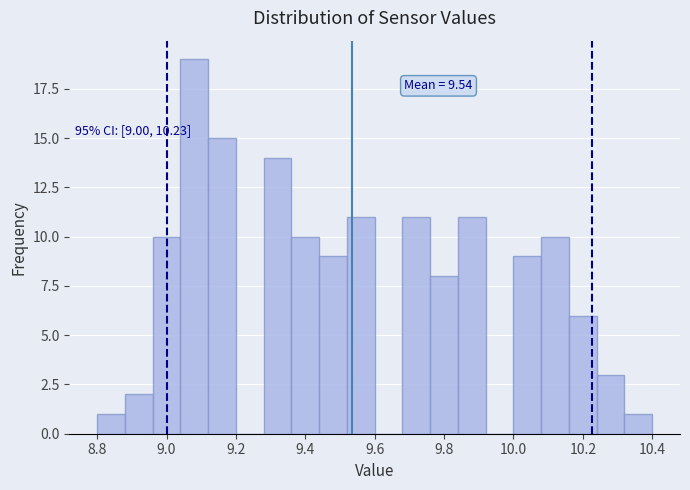

Over which range of the x-axis is the bar tallest?

9.04 to 9.12